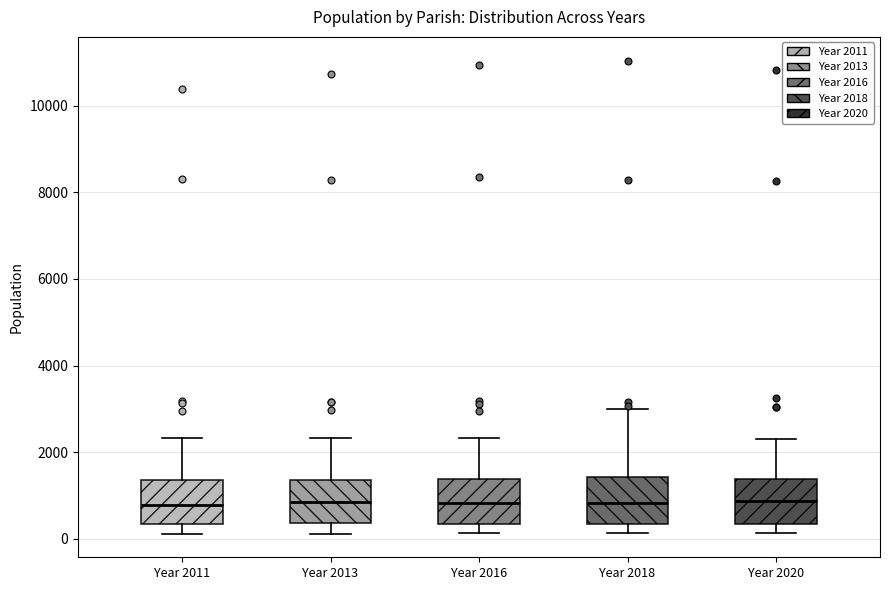

Reading left to right, transcribe this box plot: for each box, give where its median line is, the range the box spans, and where its two whiskers end, as read against the y-axis. The values are not printed on the chart, so give them approximately, as read against the axis.

Year 2011: median 800, box 400 to 1400, whiskers 200 to 2400
Year 2013: median 800, box 400 to 1400, whiskers 200 to 2400
Year 2016: median 800, box 400 to 1400, whiskers 200 to 2400
Year 2018: median 800, box 400 to 1400, whiskers 200 to 3000
Year 2020: median 800, box 400 to 1400, whiskers 200 to 2200